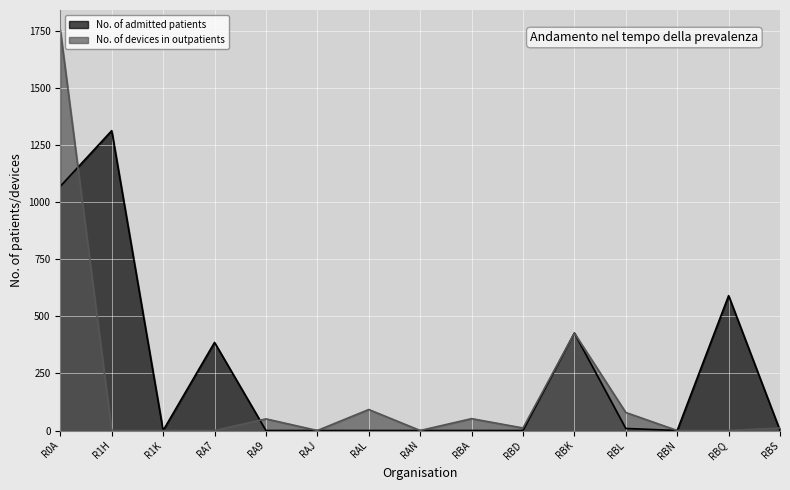

Is it true that No. of devices in outpatients equals 0 at R1K?

True